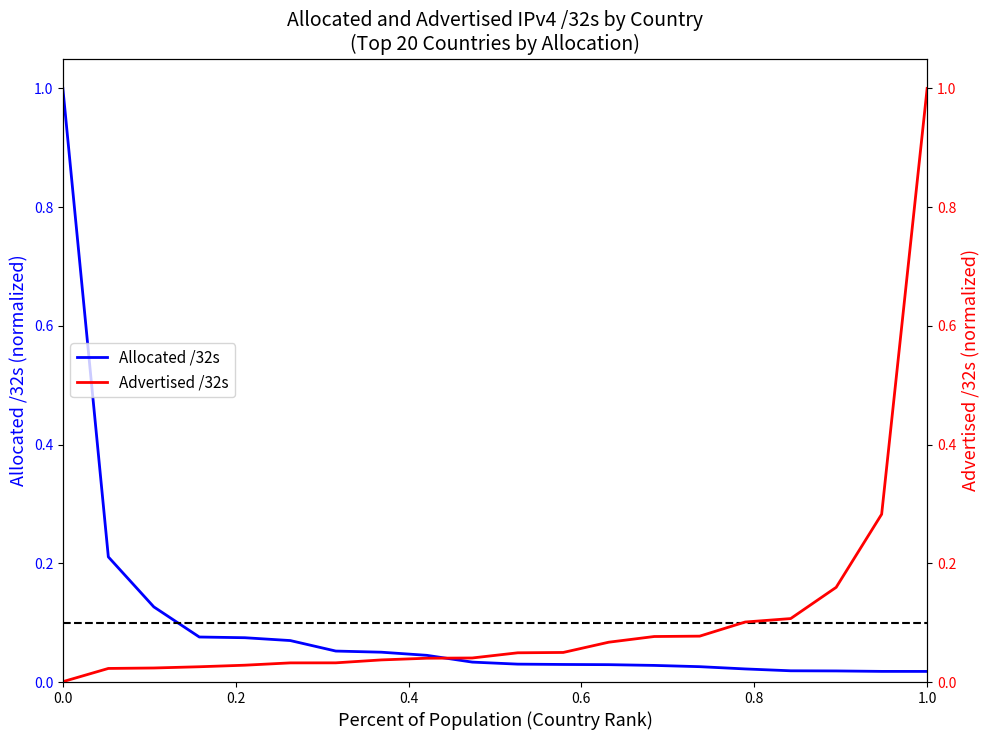

True or false: Advertised /32s and Allocated /32s cross at least once.

True